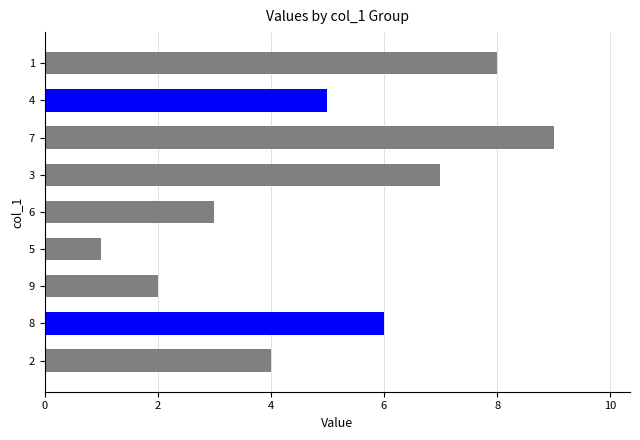

Count the number of categories in the chart.

9